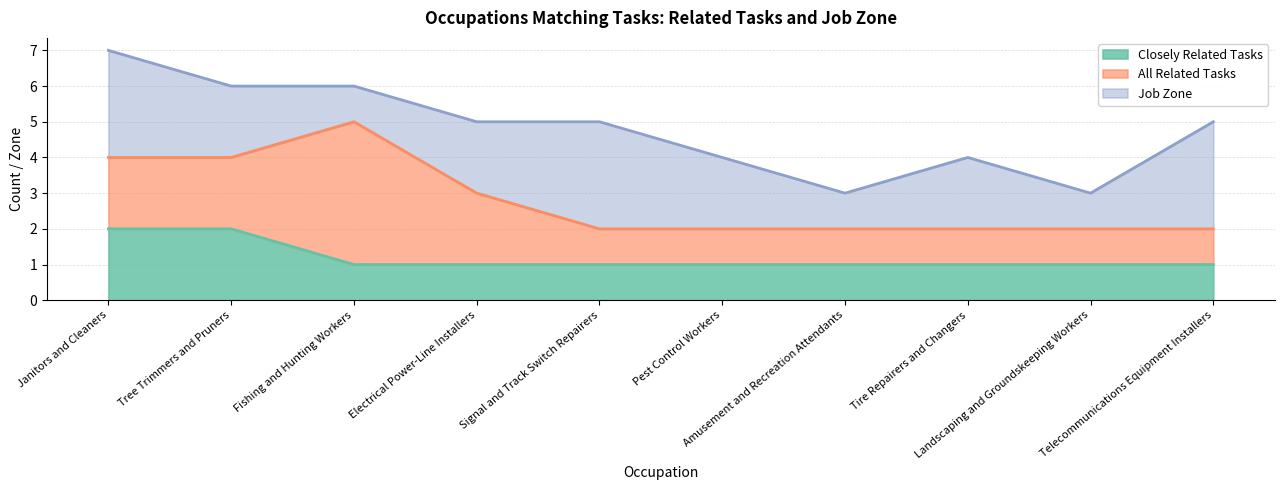

How many lines are shown in the chart?

3